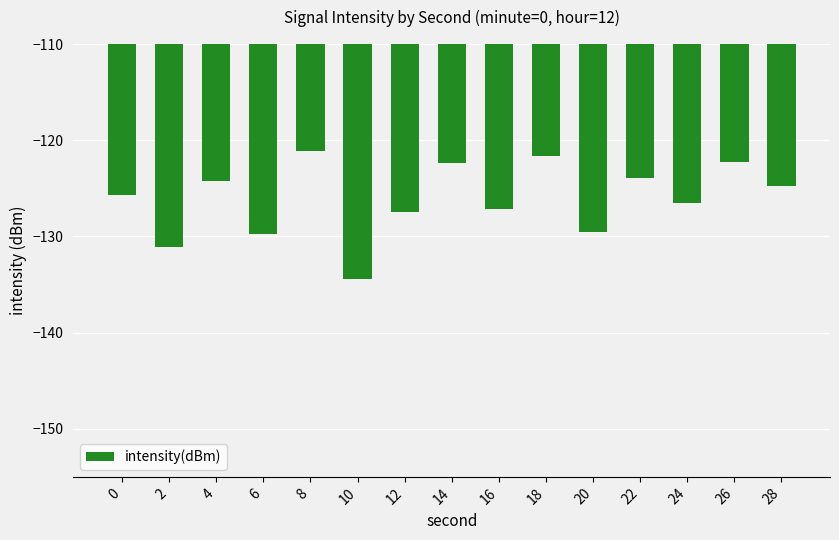

Between 8 and 0, which is larger?

8